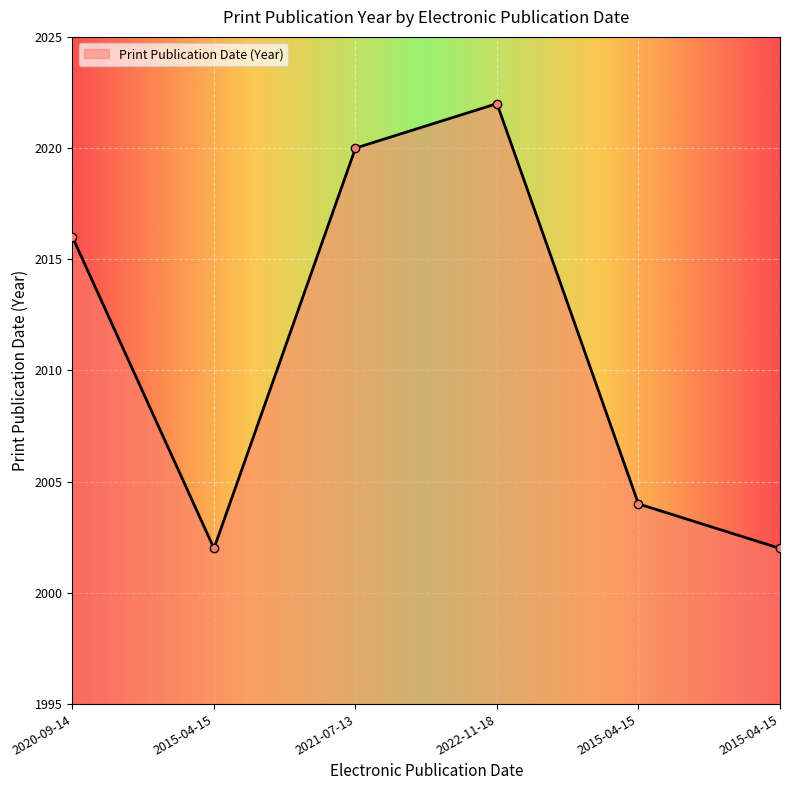

How many interior local valleys (lower than both neighbors) does the data have?

1